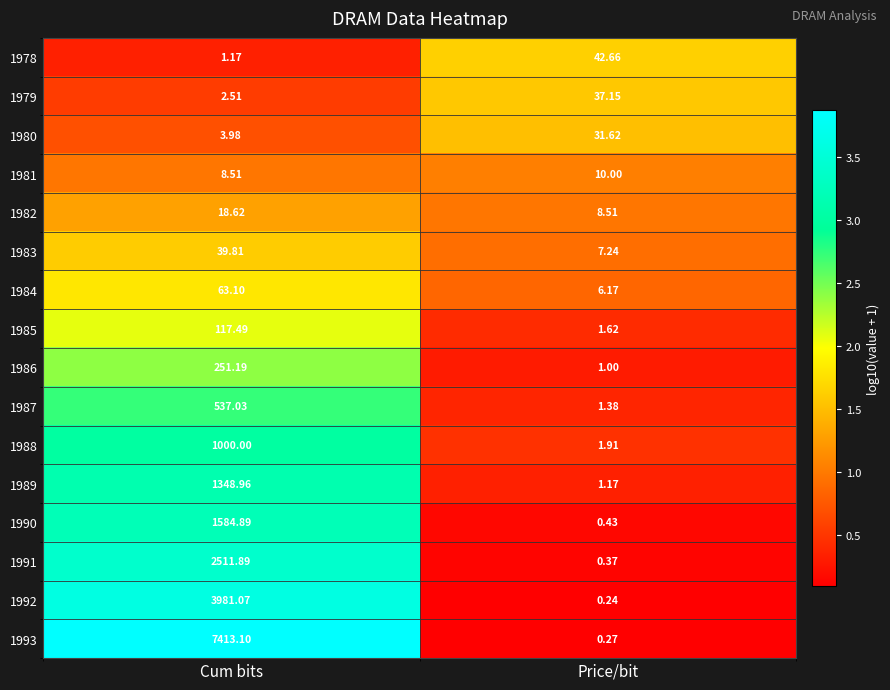

Which category has the lowest value in the 1978 series?

Cum bits